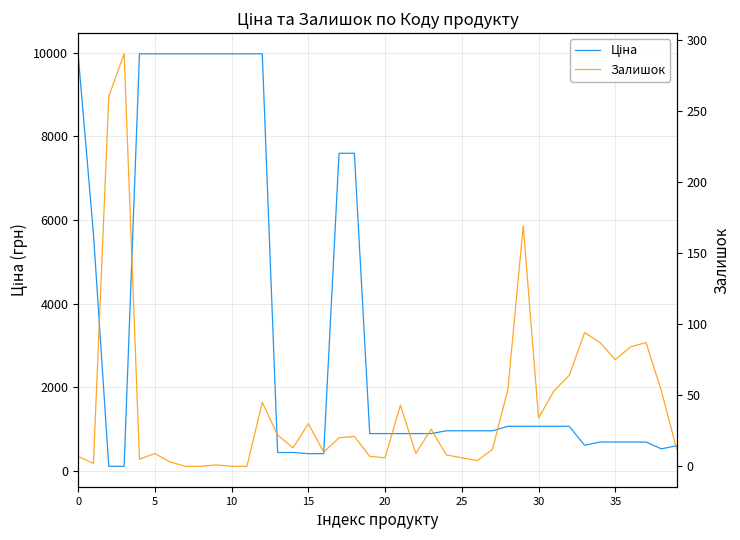

True or false: Ціна and Залишок cross at least once.

True